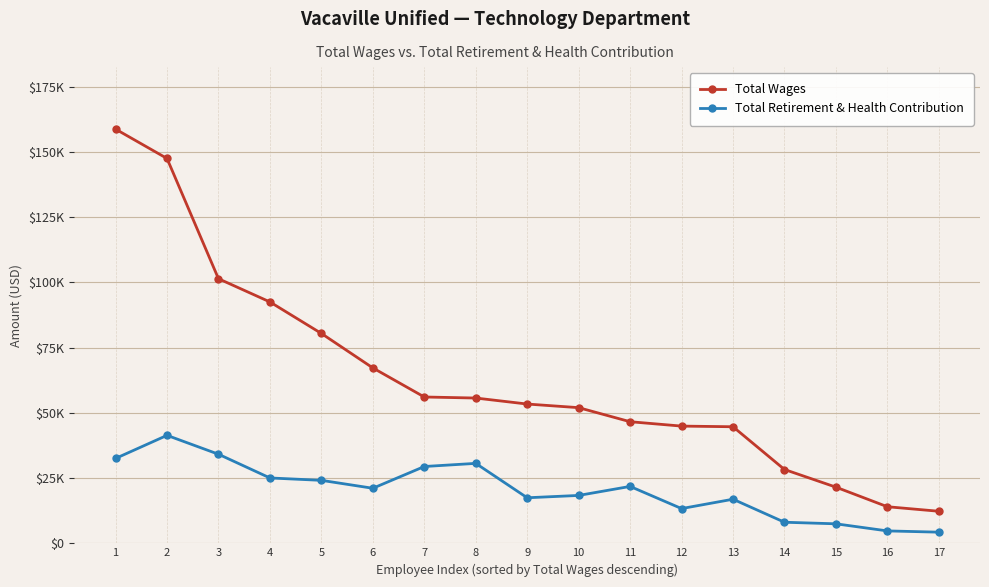

Reading right to left, transcribe all the data shown in this chart.

Total Wages: 12284	14015	21518	28281	44660	44909	46586	51974	53361	55660	56060	67199	80400	92476	101371	147445	158685
Total Retirement & Health Contribution: 4270	4754	7472	8075	16895	13311	21799	18343	17451	30627	29427	21092	24127	25042	34131	41363	32523